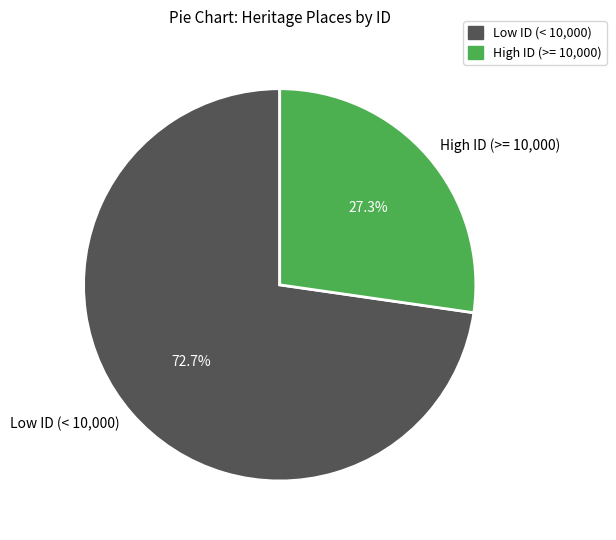

How many slices are in this pie chart?

2